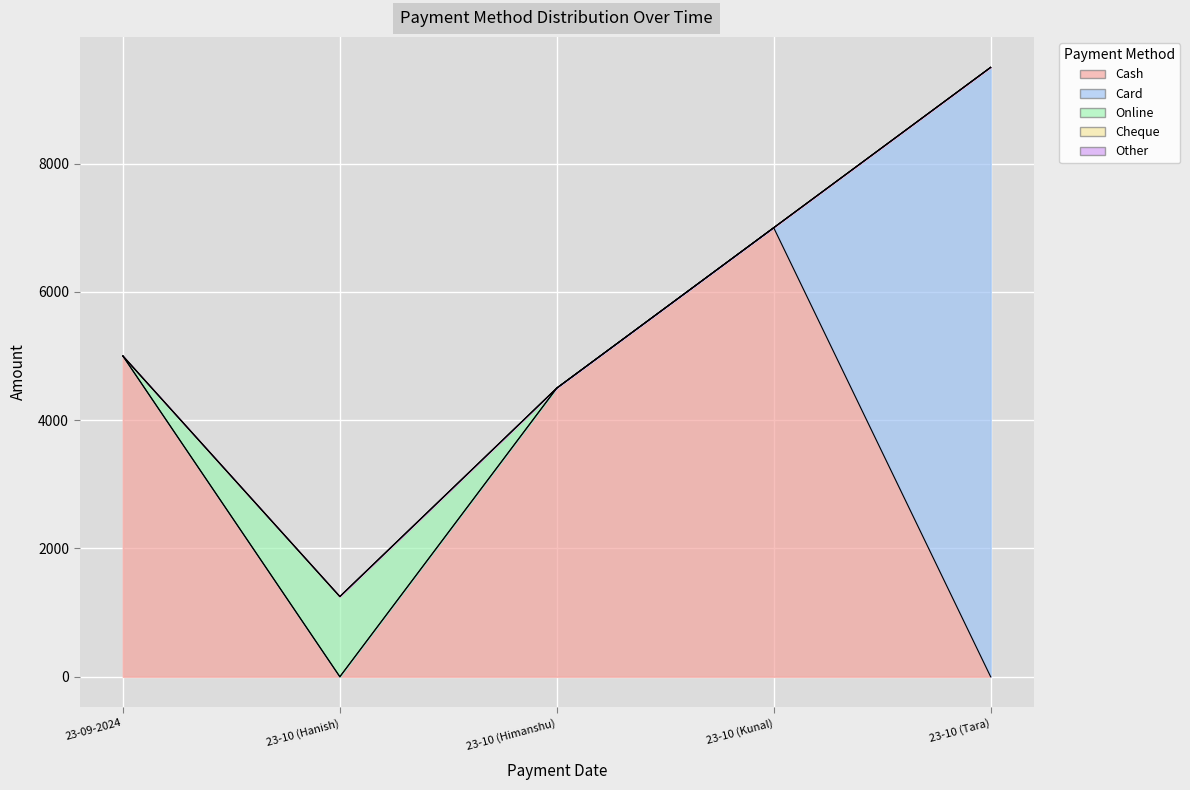

Reading right to left, list all the values displayed in this chart.

Cash: 0	7000	4500	0	5000
Card: 9500	0	0	0	0
Online: 0	0	0	1250	0
Cheque: 0	0	0	0	0
Other: 0	0	0	0	0